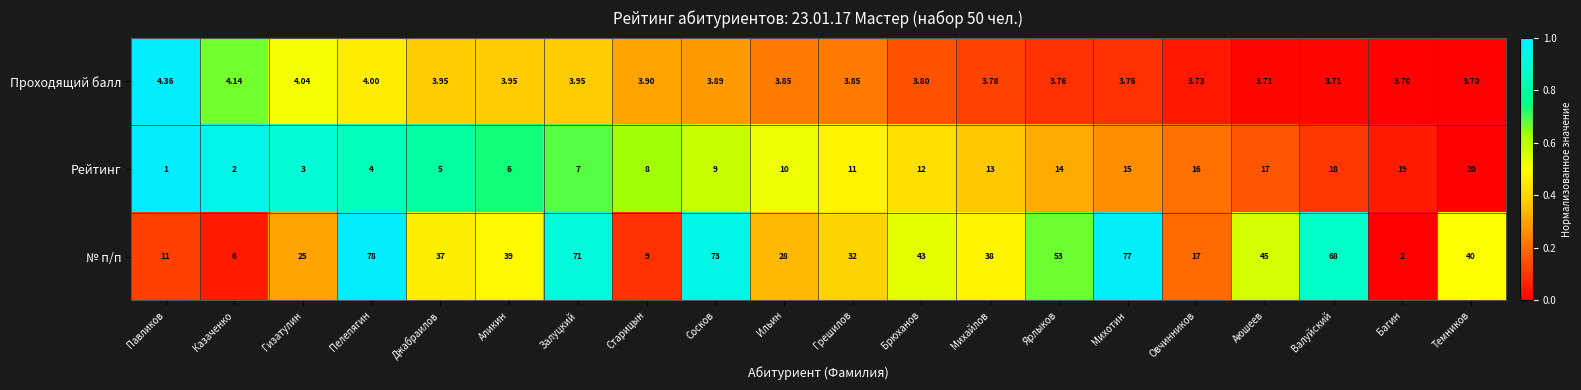

Which series has the widest spread of values?

№ п/п